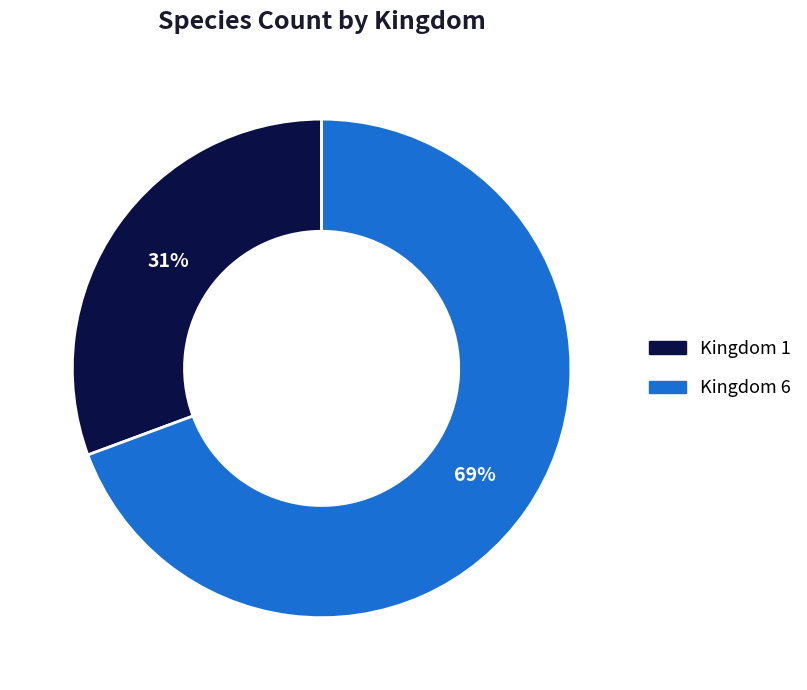

To the nearest percent, what is the combined percentage of Kingdom 6 and Kingdom 1?

100%